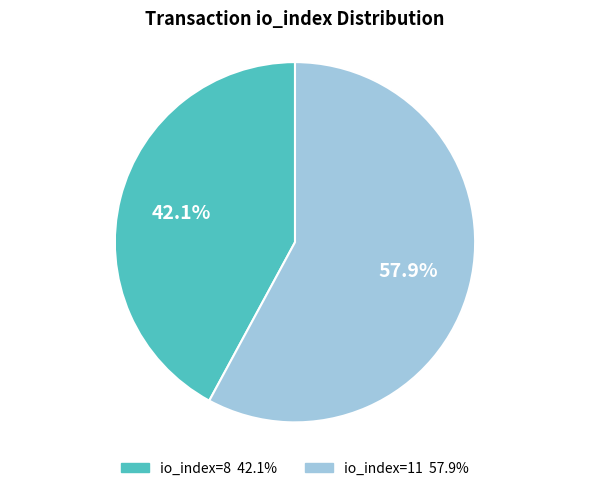

What is the majority slice?

io_index=11